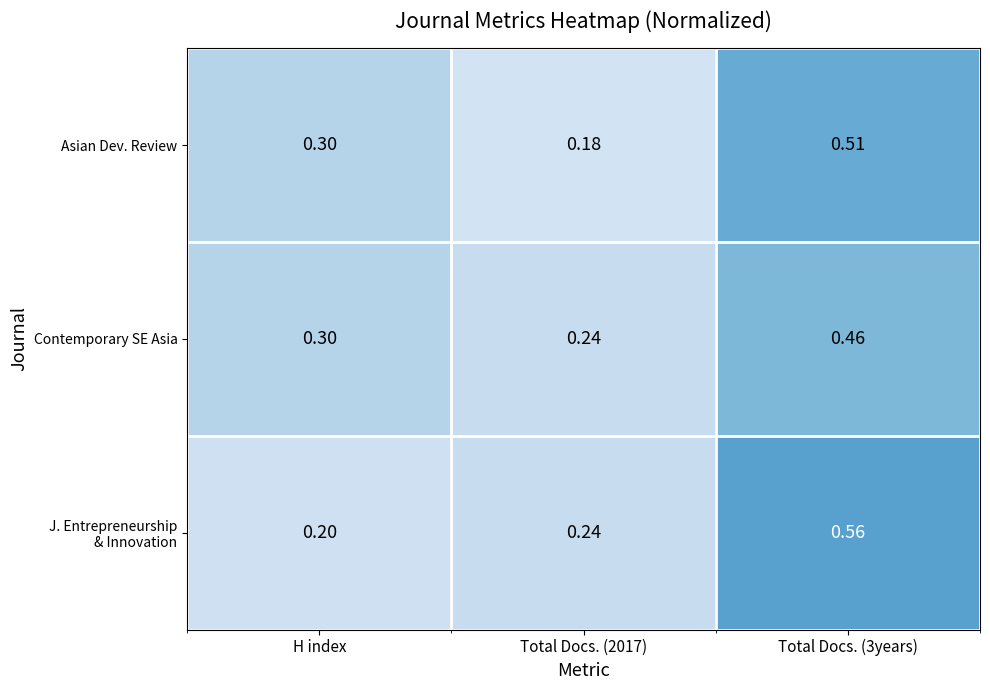

What is the total value across all series at Total Docs. (3years)?

1.5